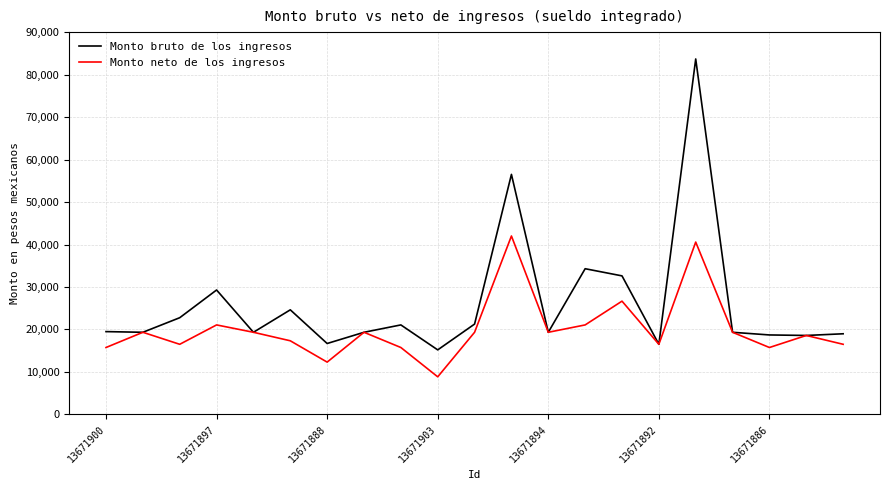

Which series has the largest range (max minus min)?

Monto bruto de los ingresos